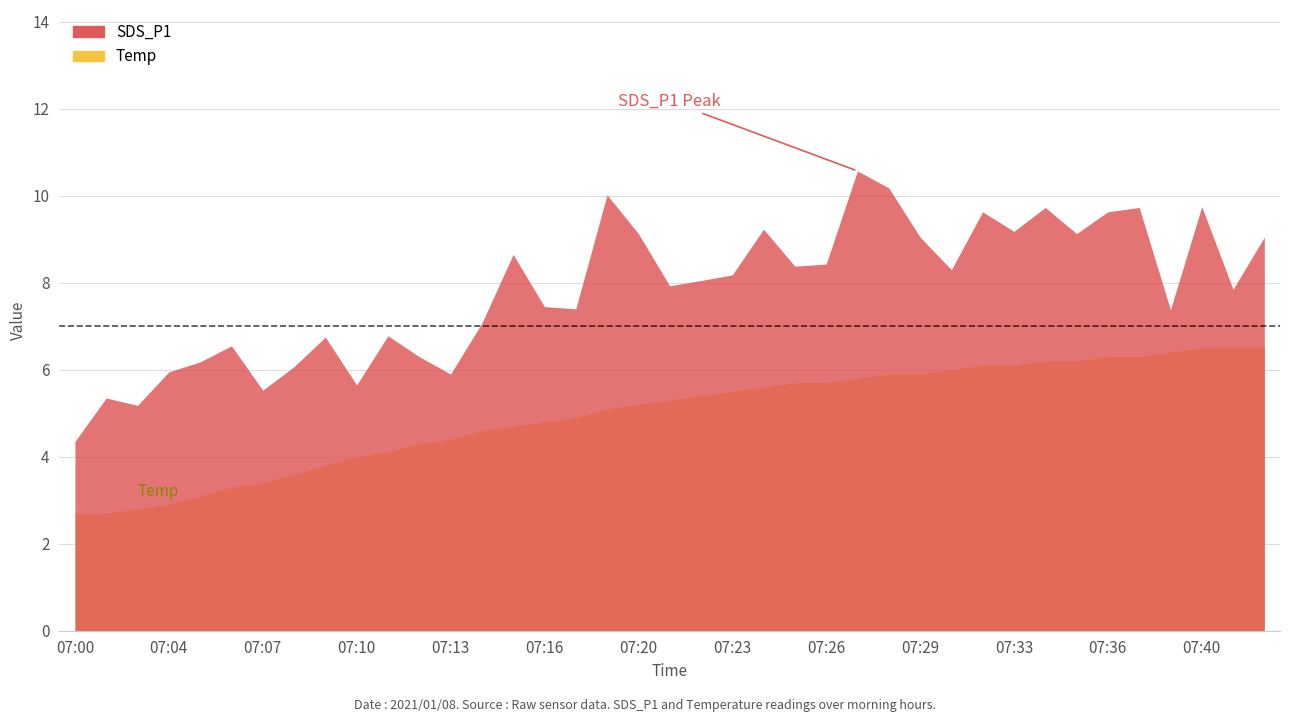

List the series in order of their peak value, lowest first.

Temp, SDS_P1